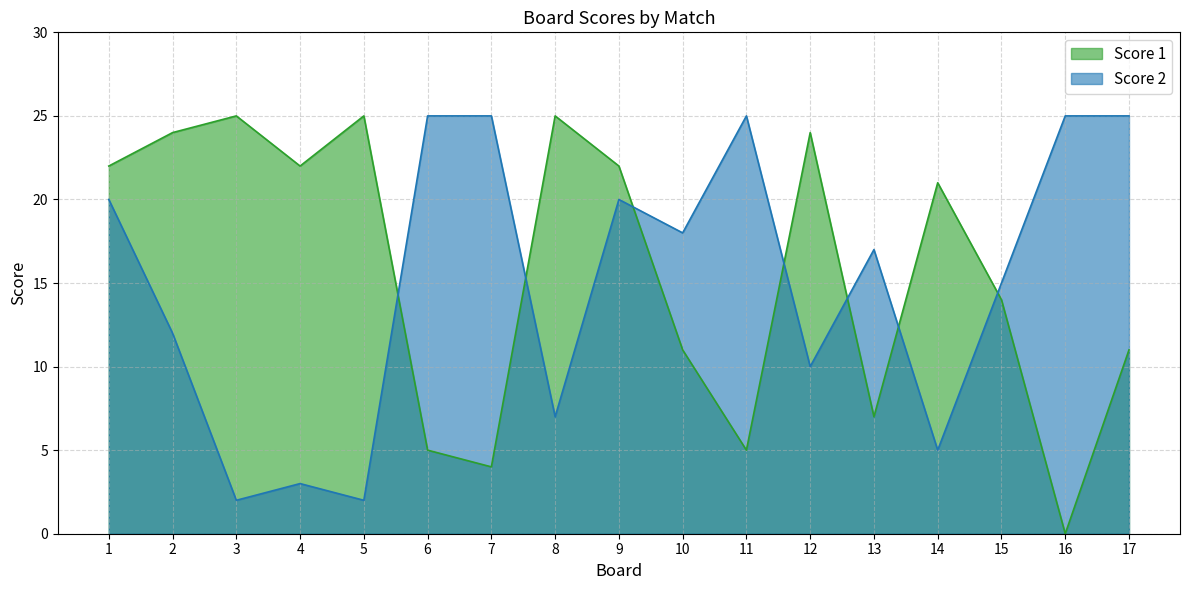

Which series has the largest total across all categories?

Score 1